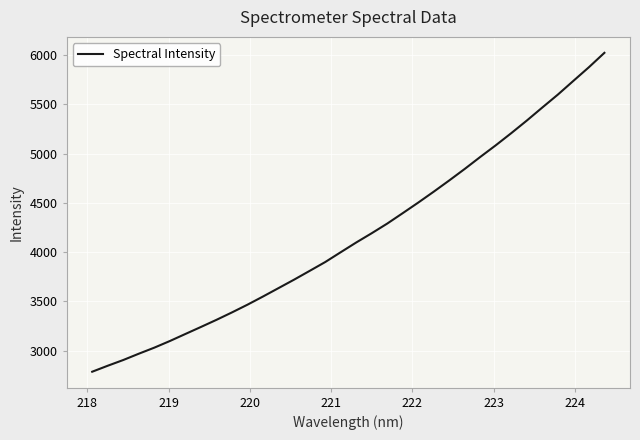

What is the difference between the maximum and minimum values?

3237.0